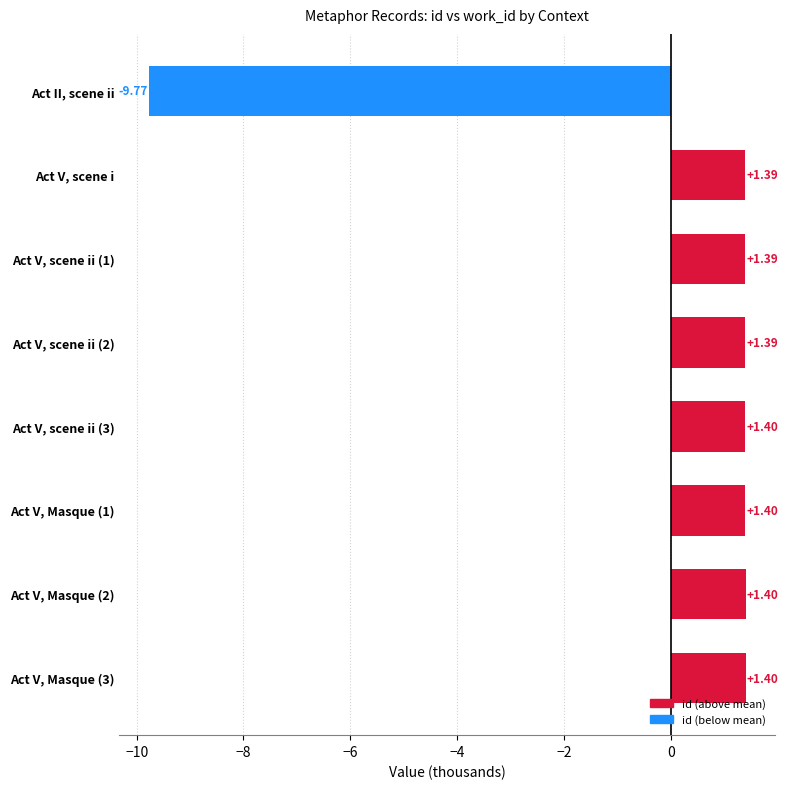

What is the label of the 8th bar from the bottom?

Act II, scene ii